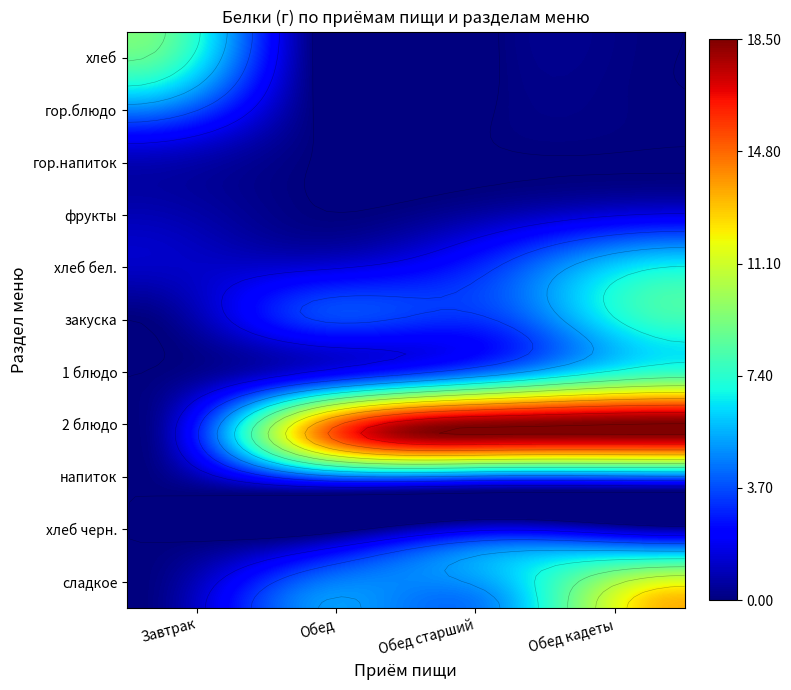

Between 1 блюдо and хлеб черн., which is larger?

1 блюдо